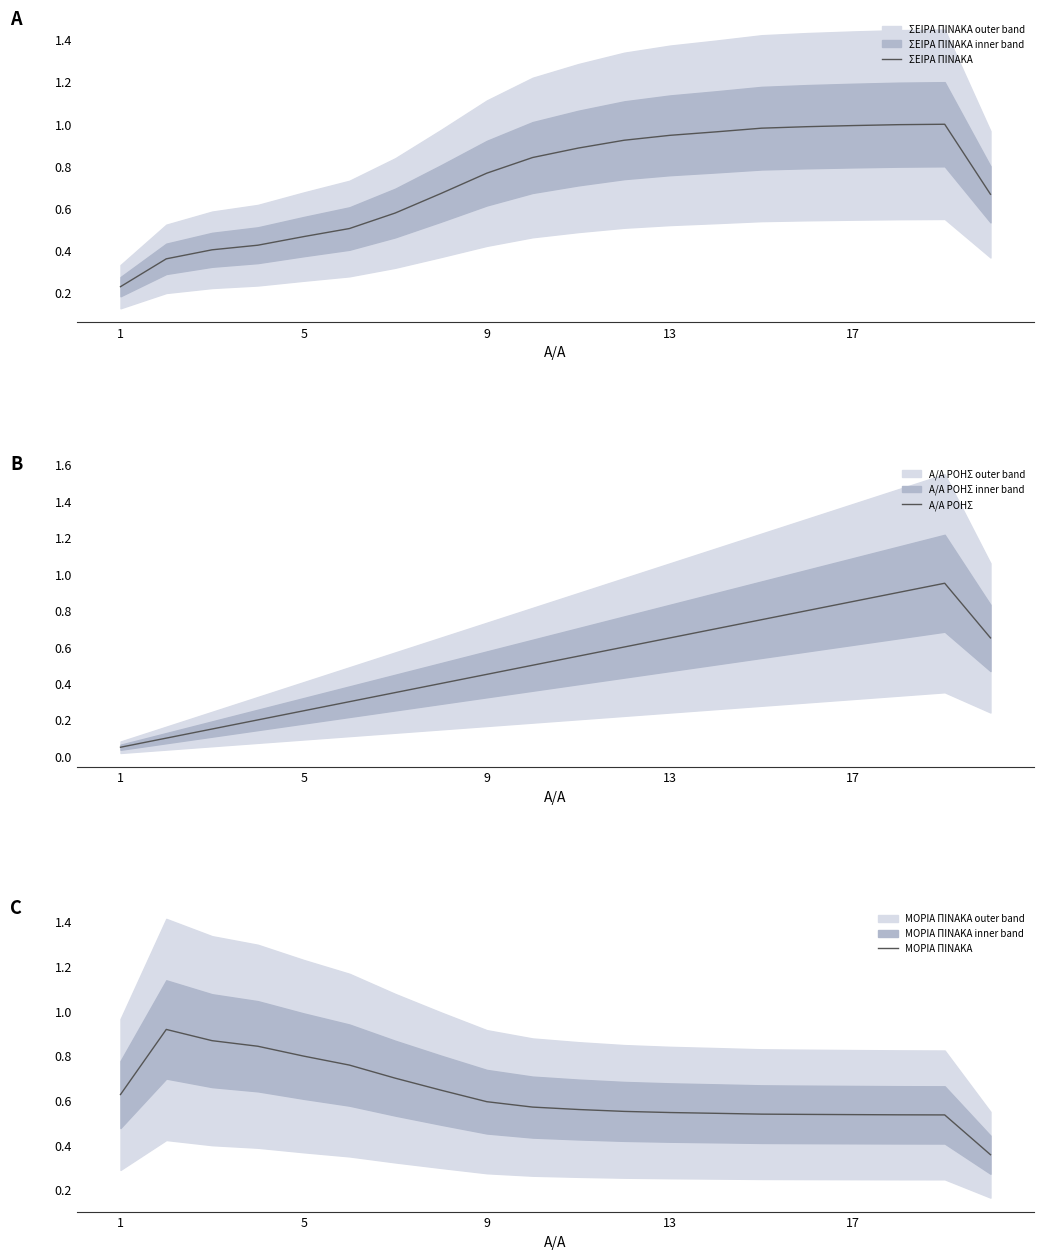

True or false: Α/Α ΡΟΗΣ has a value of 0.1 at 1.

True